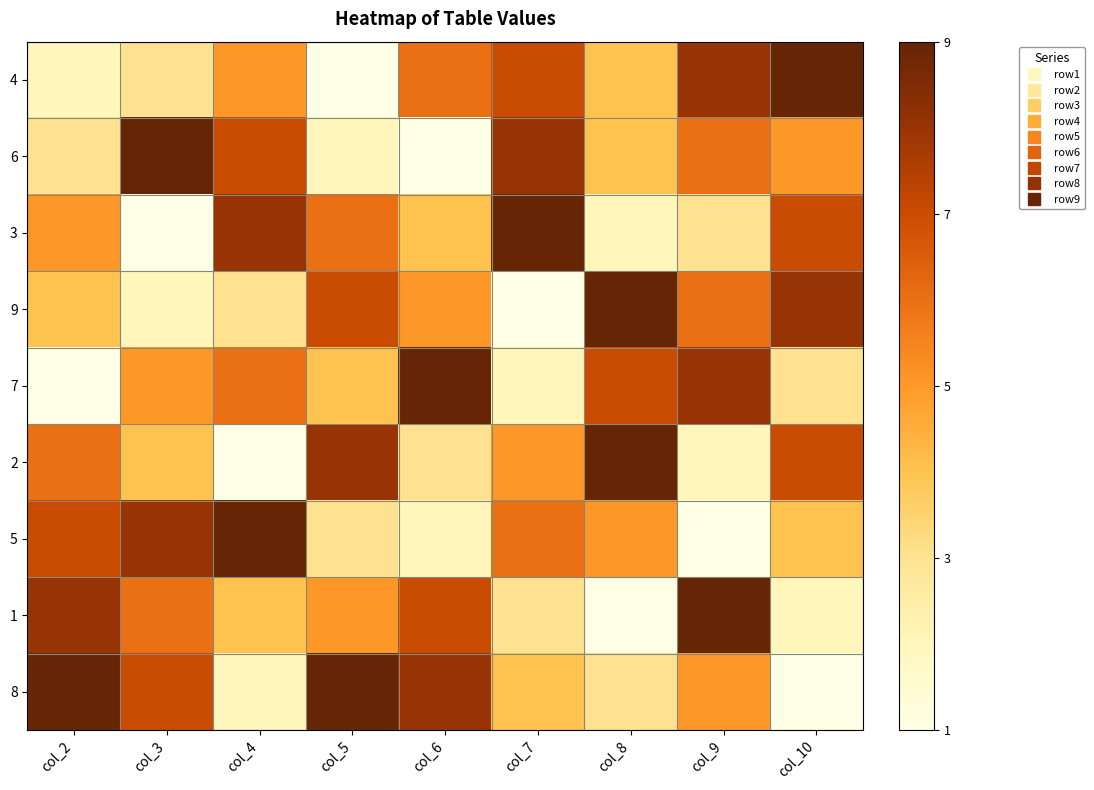

Which series changed the most between col_4 and col_6?

5